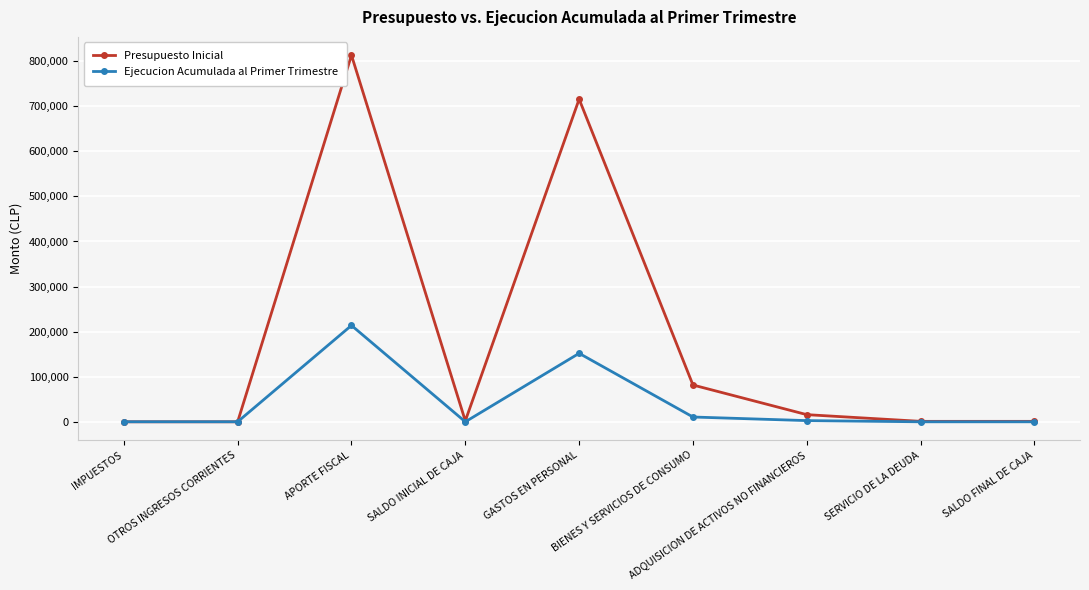

What is the total value across all series at SERVICIO DE LA DEUDA?

1000